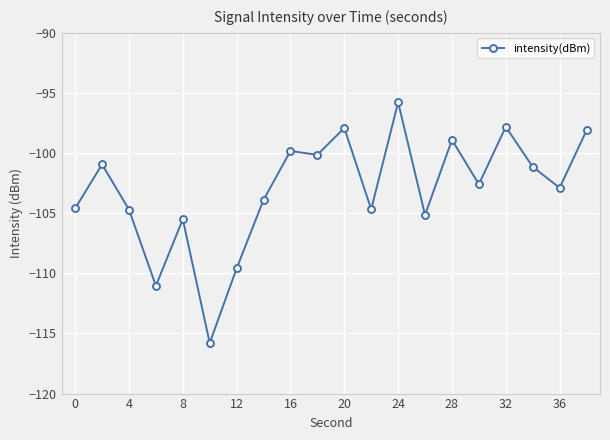

True or false: there are more than 1 points higher than both neighbors.

True